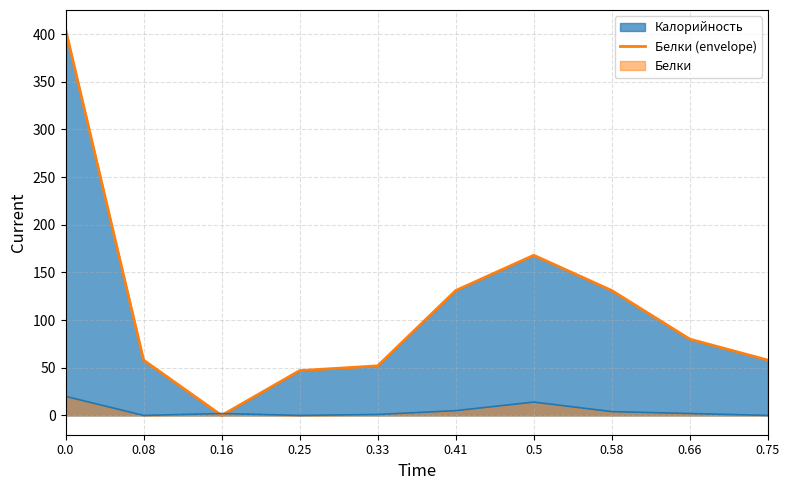

What is the greatest value displayed?

405